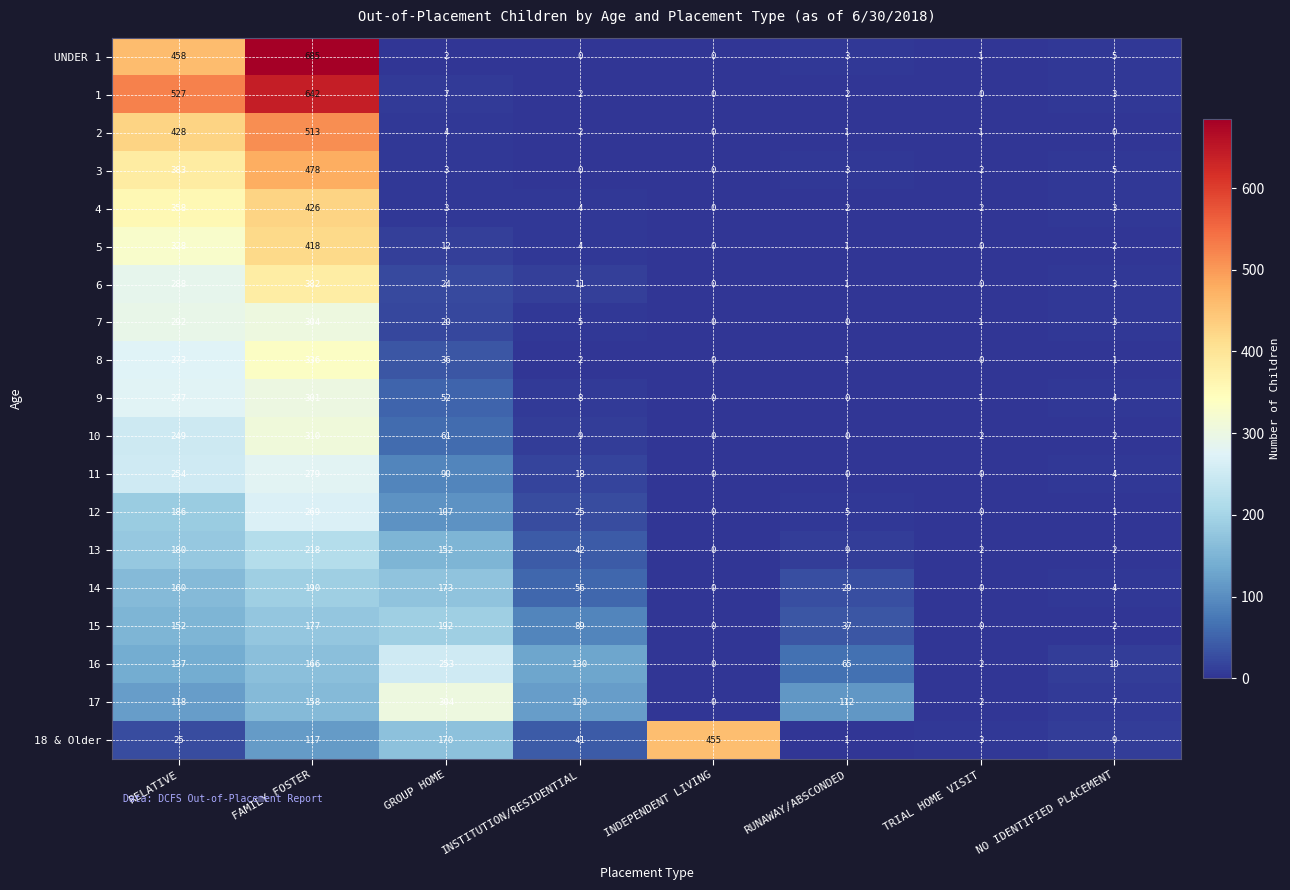

What is the average value of the 3 series?

109